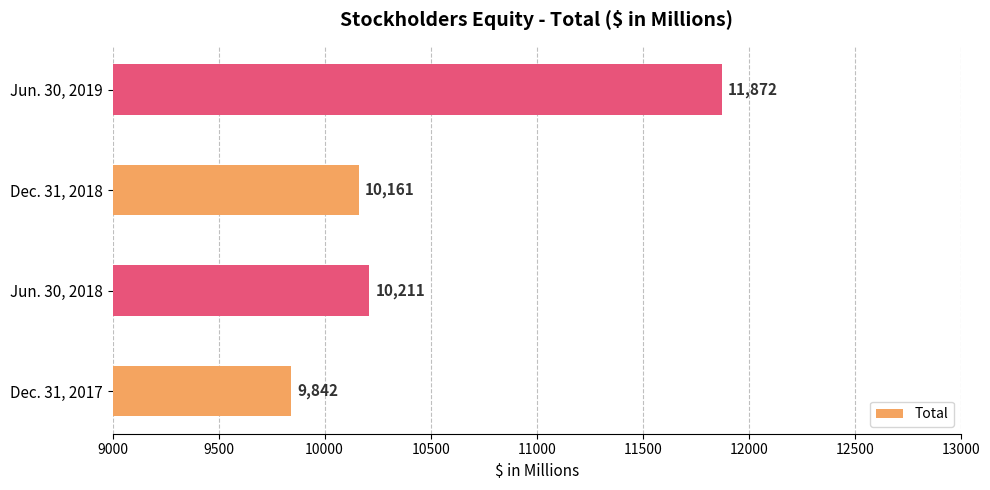

What is the difference between the second highest and minimum values?

369